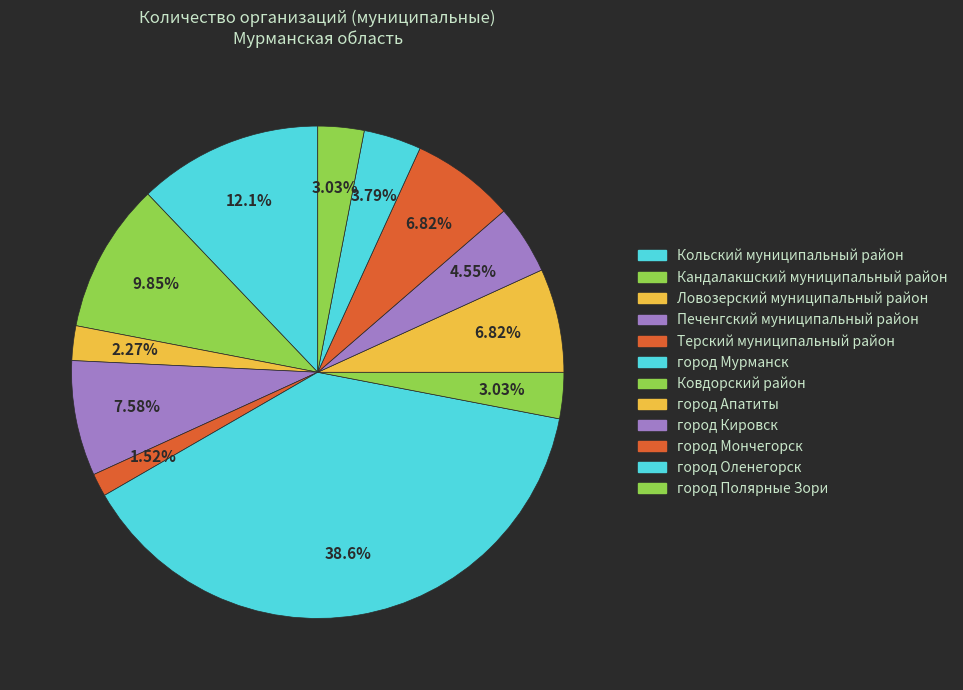

Does any single category account for the majority?

No